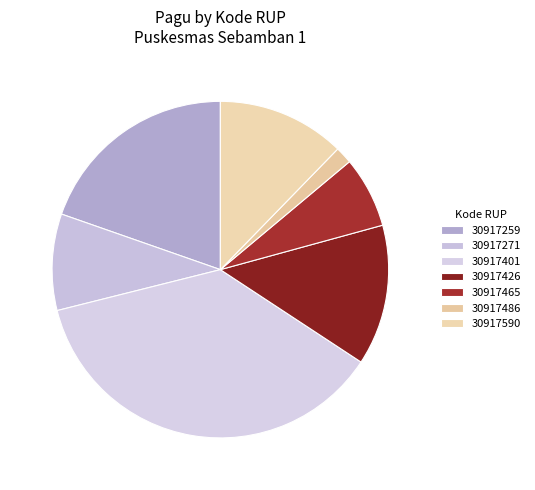

Which has a higher value, 30917465 or 30917486?

30917465